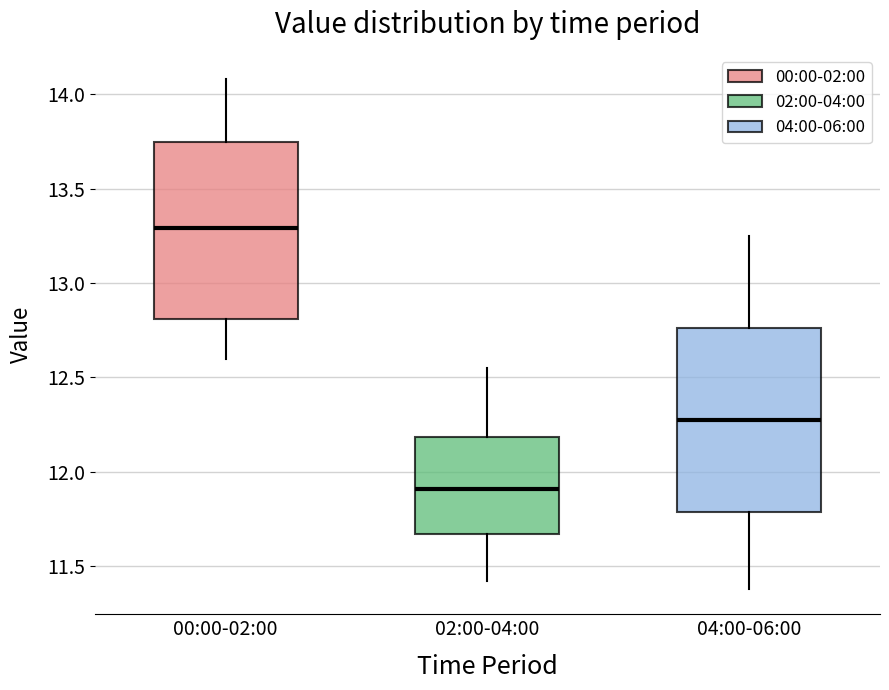

Reading left to right, read every box against the y-axis: the position of its median line, the range the box covers, and the ends of its whiskers. The values are not printed on the chart, so give them approximately, as read against the axis.

00:00-02:00: median 13.30, box 12.80 to 13.75, whiskers 12.60 to 14.10
02:00-04:00: median 11.90, box 11.65 to 12.20, whiskers 11.40 to 12.55
04:00-06:00: median 12.30, box 11.80 to 12.75, whiskers 11.40 to 13.25